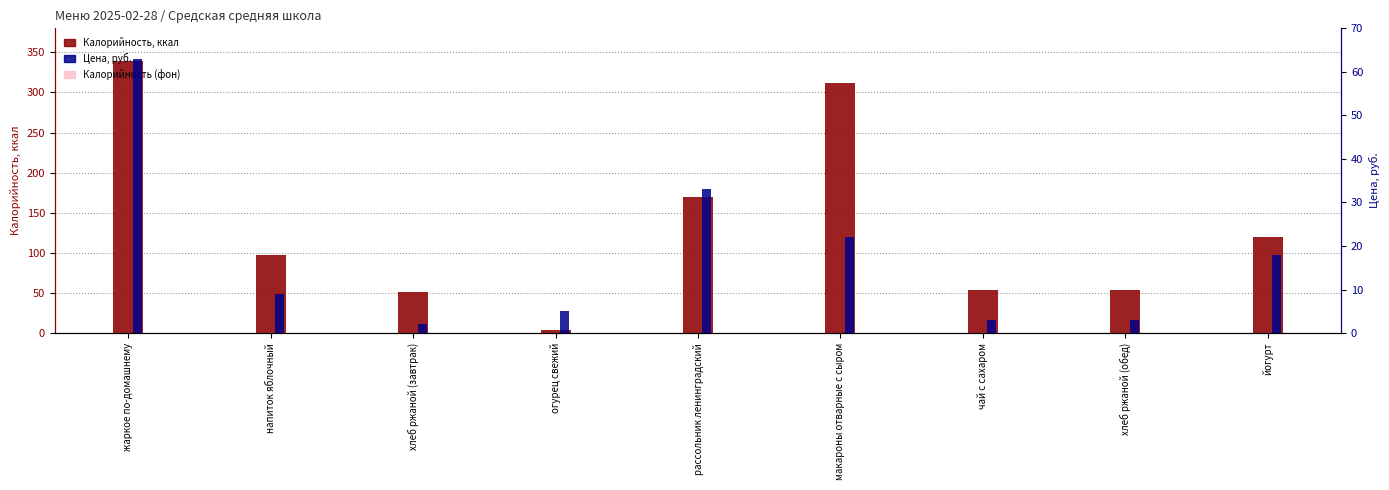

What is the smallest value displayed?

2.0